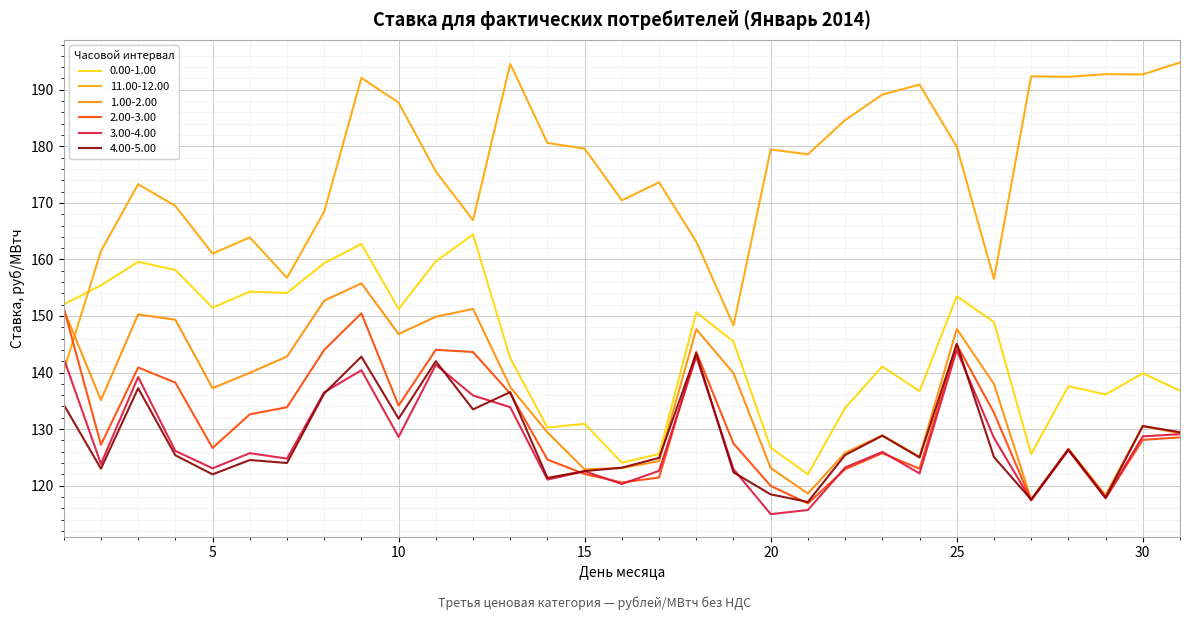

Reading left to right, extract all data points from this chart.

0.00-1.00: 152.0	155.4	159.6	158.1	151.5	154.3	154.1	159.3	162.7	151.2	159.7	164.4	142.5	130.3	130.9	124.1	125.6	150.7	145.5	126.7	122.0	133.8	141.1	136.7	153.5	148.9	125.6	137.6	136.1	139.9	136.8
11.00-12.00: 140.3	161.5	173.3	169.5	161.0	163.9	156.8	168.4	192.1	187.7	175.6	166.9	194.6	180.6	179.6	170.5	173.6	163.1	148.3	179.4	178.6	184.6	189.2	190.9	179.9	156.6	192.4	192.3	192.8	192.7	194.8
1.00-2.00: 151.1	135.1	150.3	149.3	137.2	139.9	142.8	152.7	155.8	146.8	149.9	151.2	137.4	129.4	122.9	123.1	124.3	147.7	139.9	123.1	118.6	125.8	128.9	125.1	147.7	138.0	117.5	126.5	118.3	130.5	129.2
2.00-3.00: 151.4	127.2	140.9	138.2	126.7	132.6	133.9	144.0	150.5	134.2	144.0	143.6	136.3	124.6	122.0	120.5	121.4	143.7	127.5	120.0	116.9	122.9	125.7	123.0	144.9	132.9	117.4	126.3	117.8	128.1	128.5
3.00-4.00: 142.5	123.8	139.2	126.1	123.1	125.7	124.8	136.5	140.4	128.6	141.4	135.9	133.9	121.1	122.5	120.3	122.6	142.8	122.9	115.0	115.7	123.2	126.0	122.2	144.0	128.4	117.4	126.3	117.8	128.7	129.1
4.00-5.00: 134.3	123.0	137.2	125.4	122.0	124.5	124.0	136.3	142.8	131.8	142.0	133.5	136.5	121.4	122.6	123.2	124.9	143.4	122.3	118.5	117.1	125.4	128.8	125.0	145.1	125.1	117.5	126.4	117.9	130.5	129.4